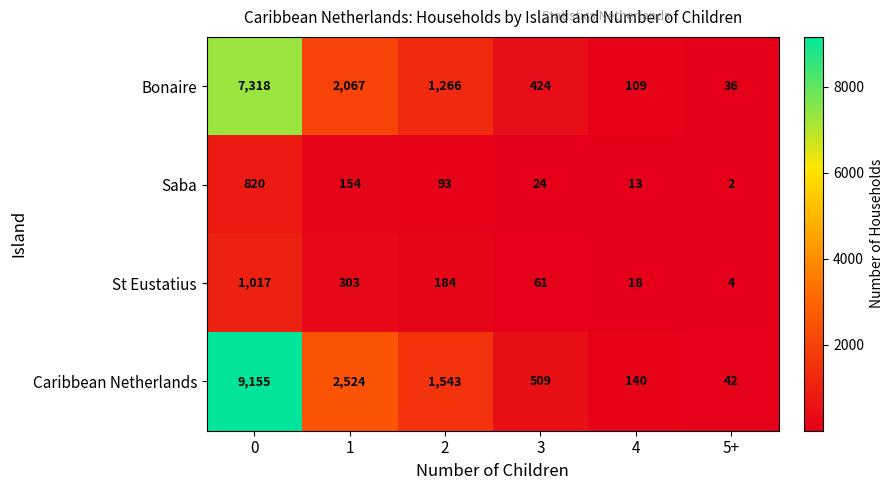

At how many categories does at least one series exceed 8941?

1